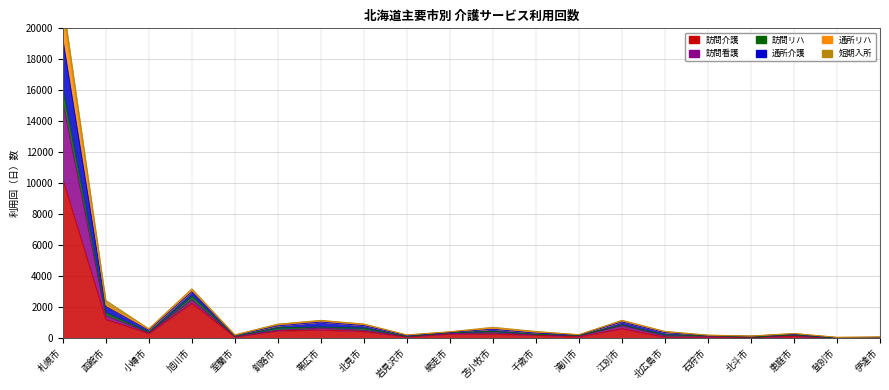

What is the maximum value for 通所介護?

21775